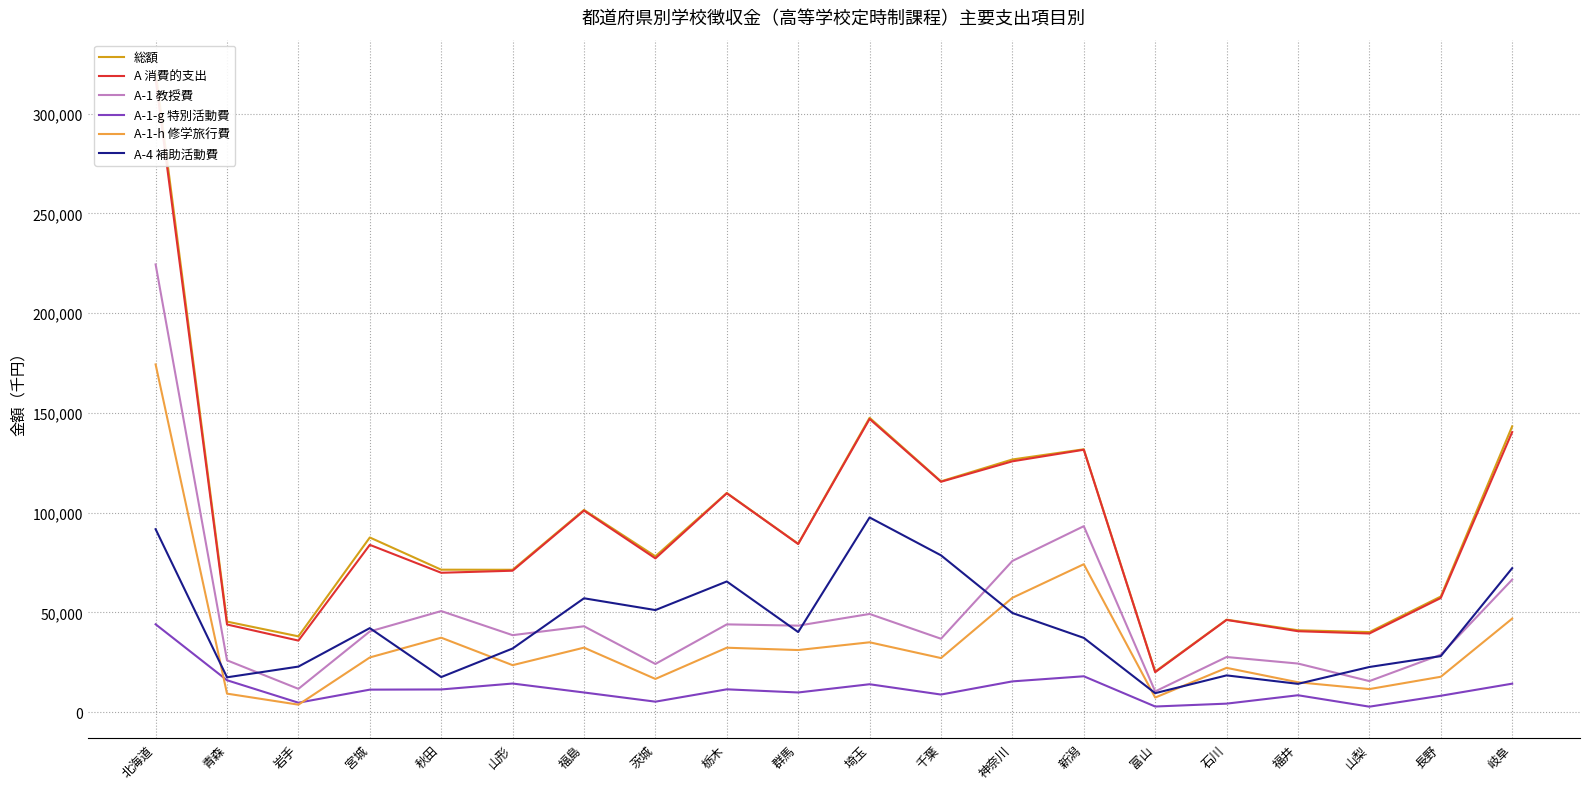

What are all the series names shown in the legend?

総額, A 消費的支出, A-1 教授費, A-1-g 特別活動費, A-1-h 修学旅行費, A-4 補助活動費